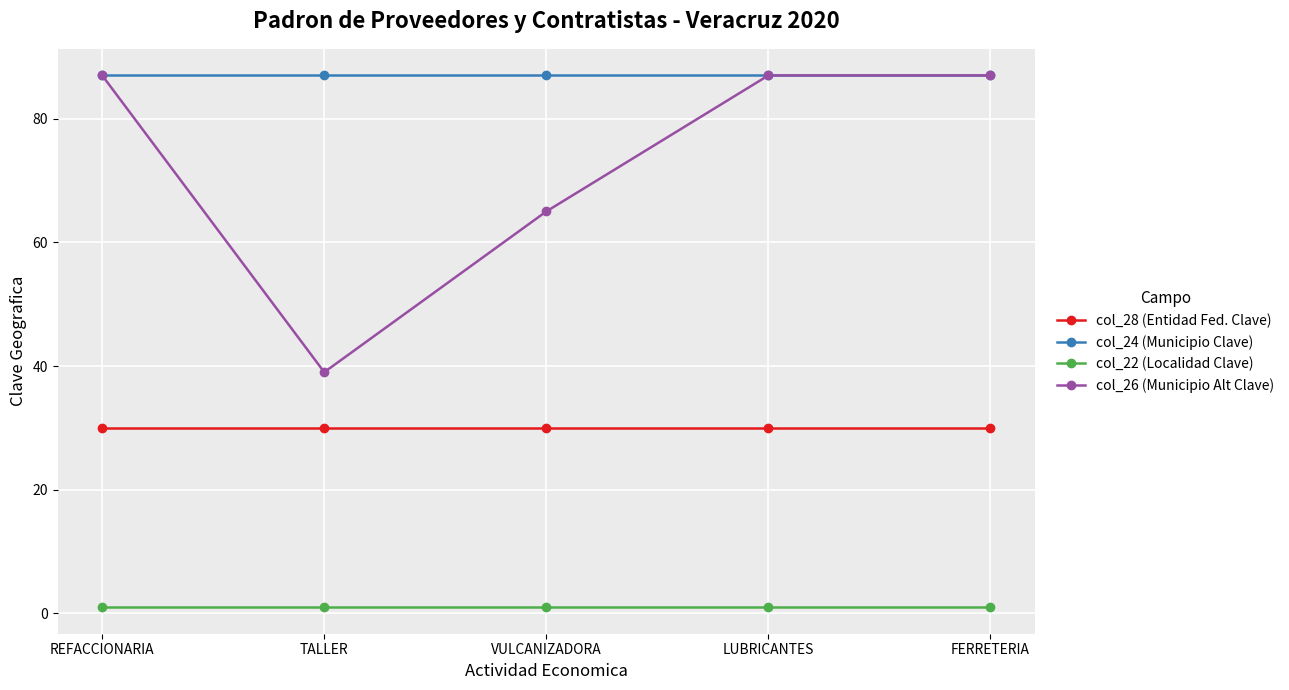

True or false: col_26 (Municipio Alt Clave) has a value of 149 at REFACCIONARIA.

False